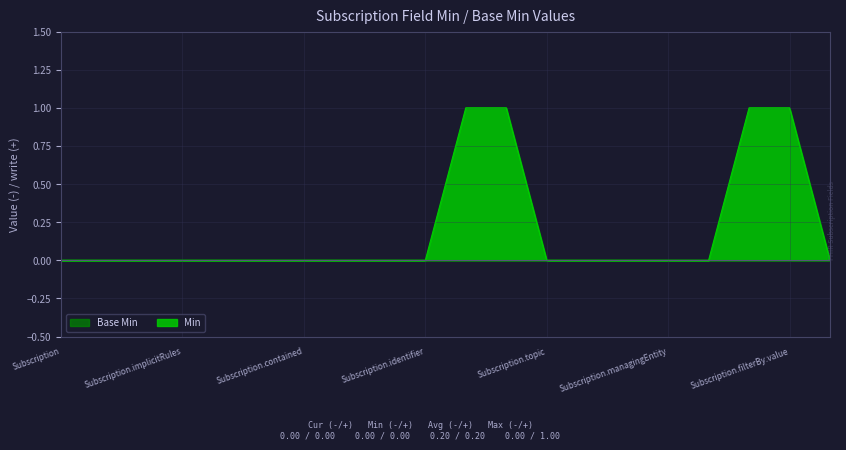

At which label is the value closest to 0?

Subscription